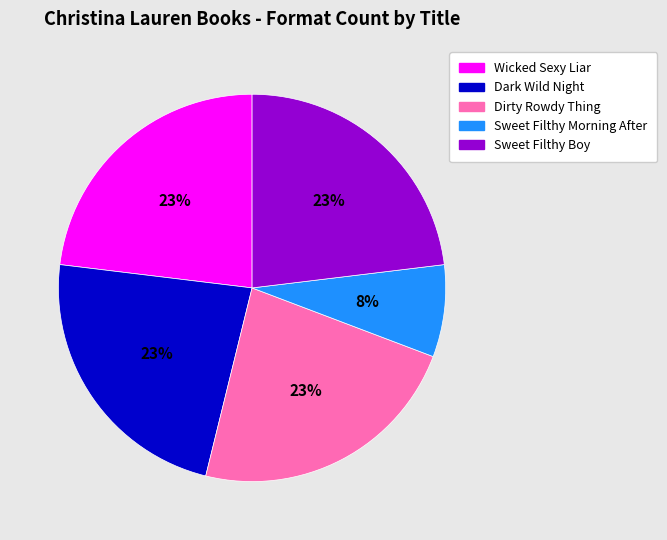

Does Sweet Filthy Morning After account for over 50% of the chart?

No